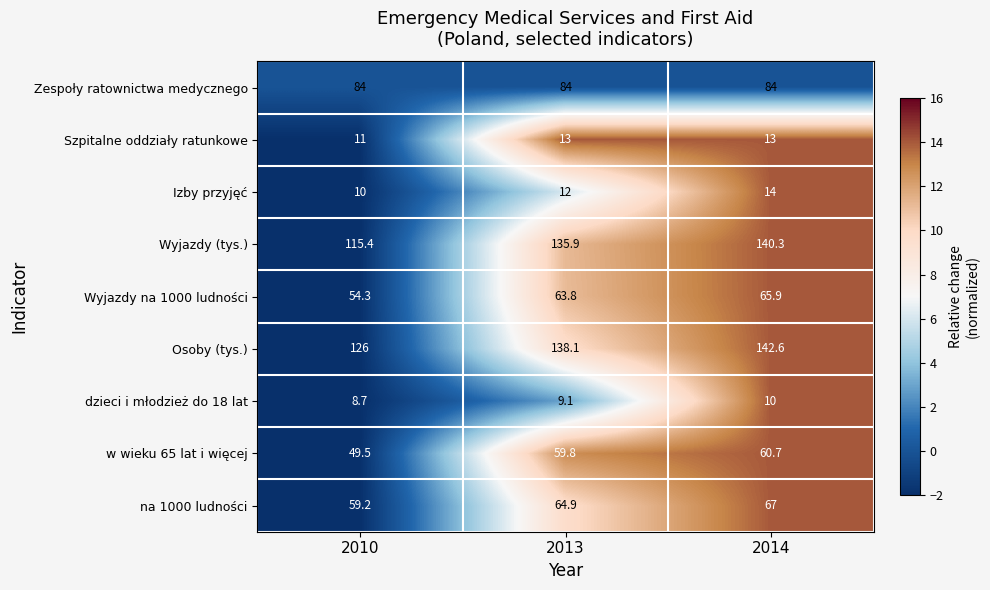

Which series has the largest total across all categories?

Osoby (tys.)